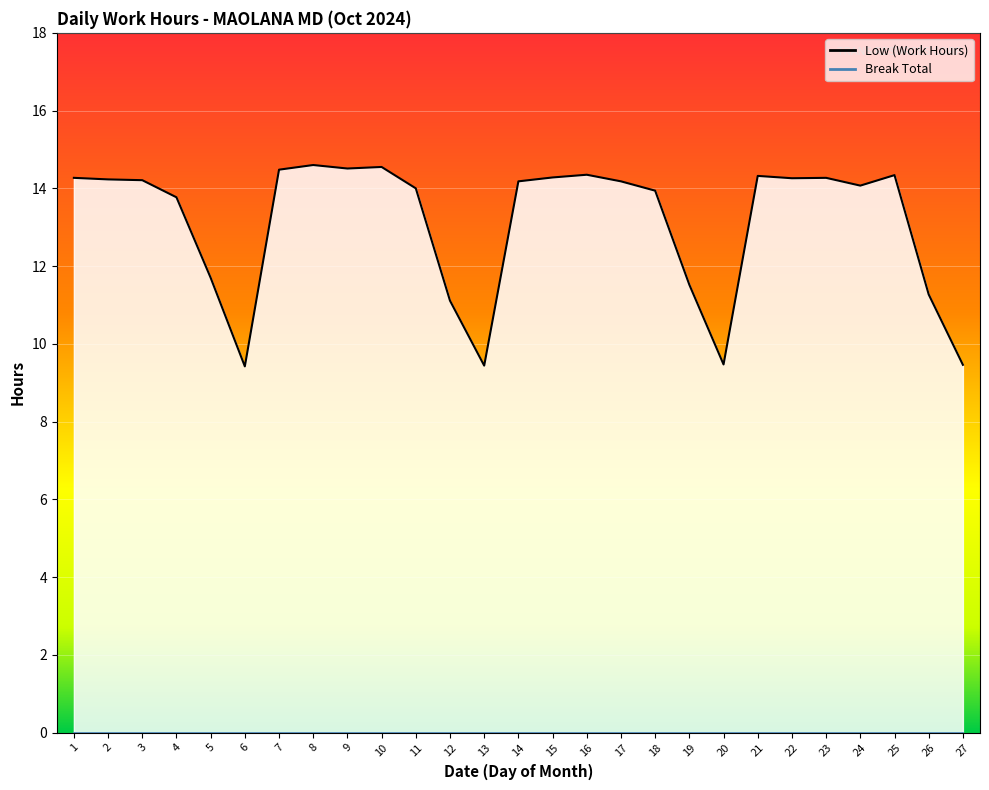

Approximately how many times larger is the value at 12 compared to 21?

0.8